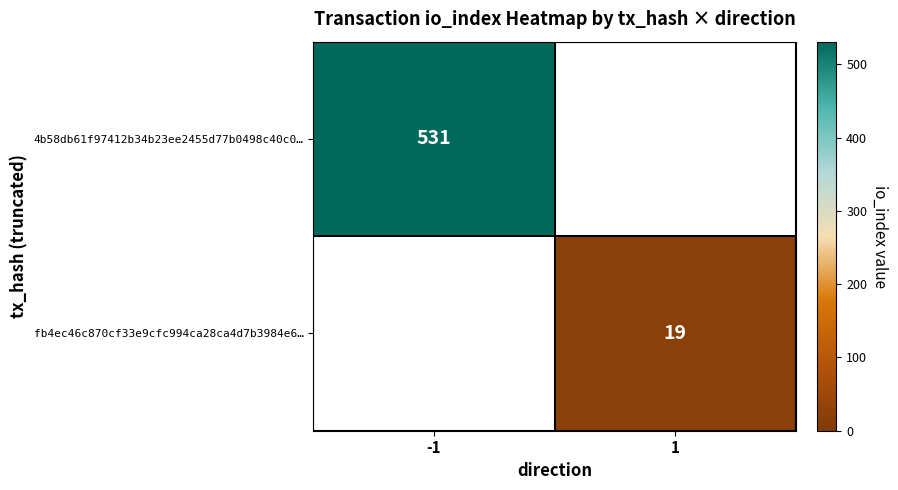

True or false: fb4ec46c870cf33e9cfc994ca28ca4d7b3984e6… has a value of 19 at 1.

True